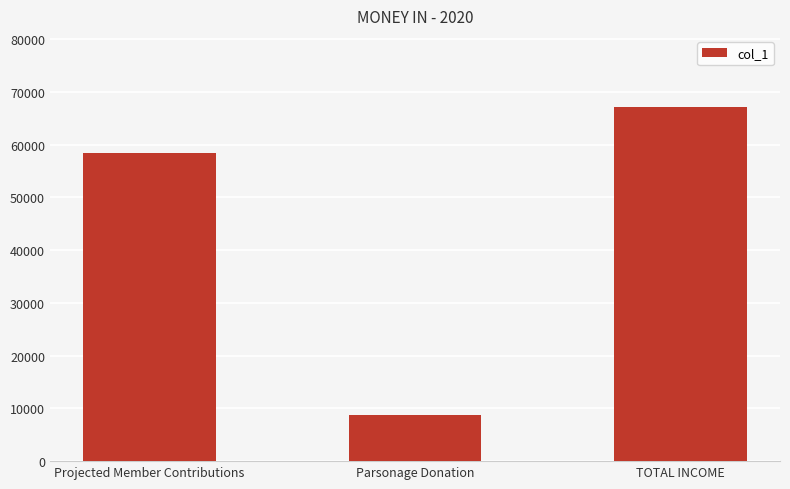

Reading right to left, extract all data points from this chart.

TOTAL INCOME=67180	Parsonage Donation=8700	Projected Member Contributions=58480